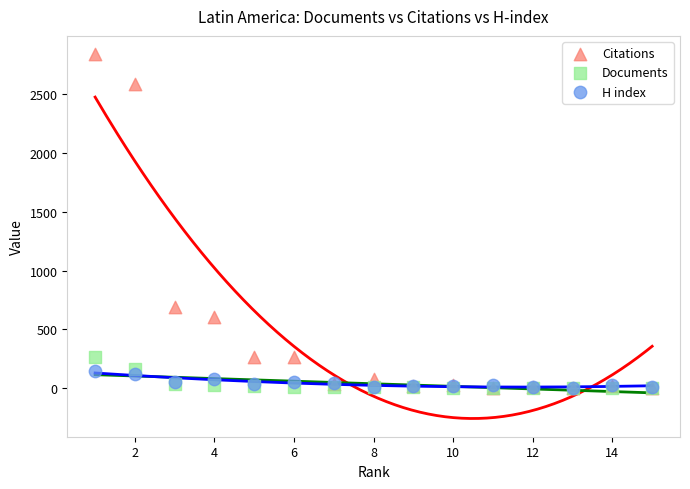

Across all series, what Y value is closest to 1422?

693